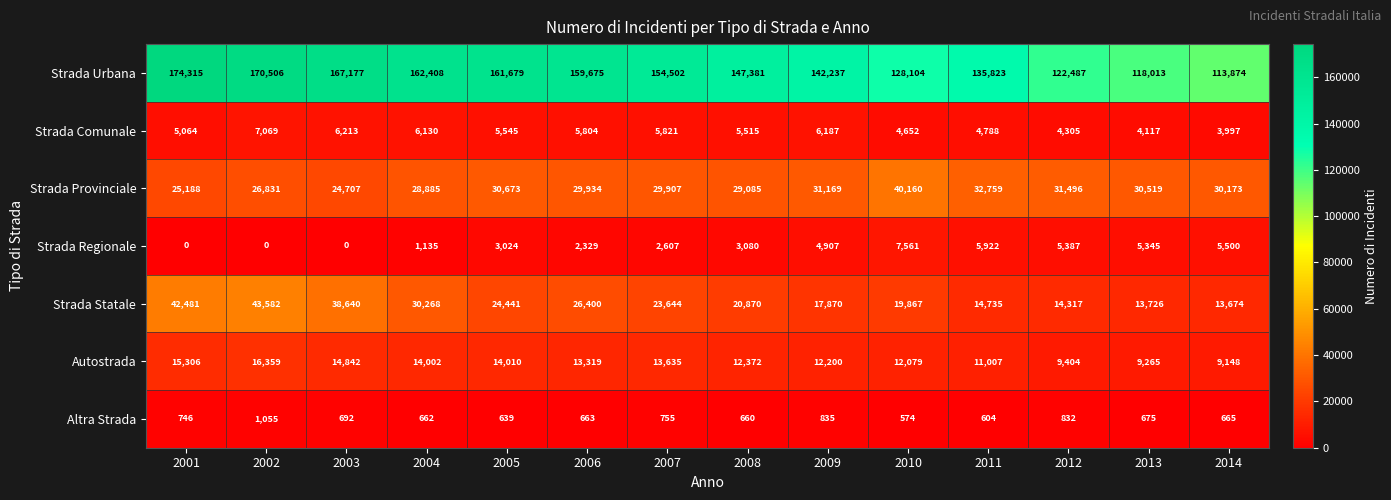

The value of Strada Regionale at 2013 is 5345. True or false?

True